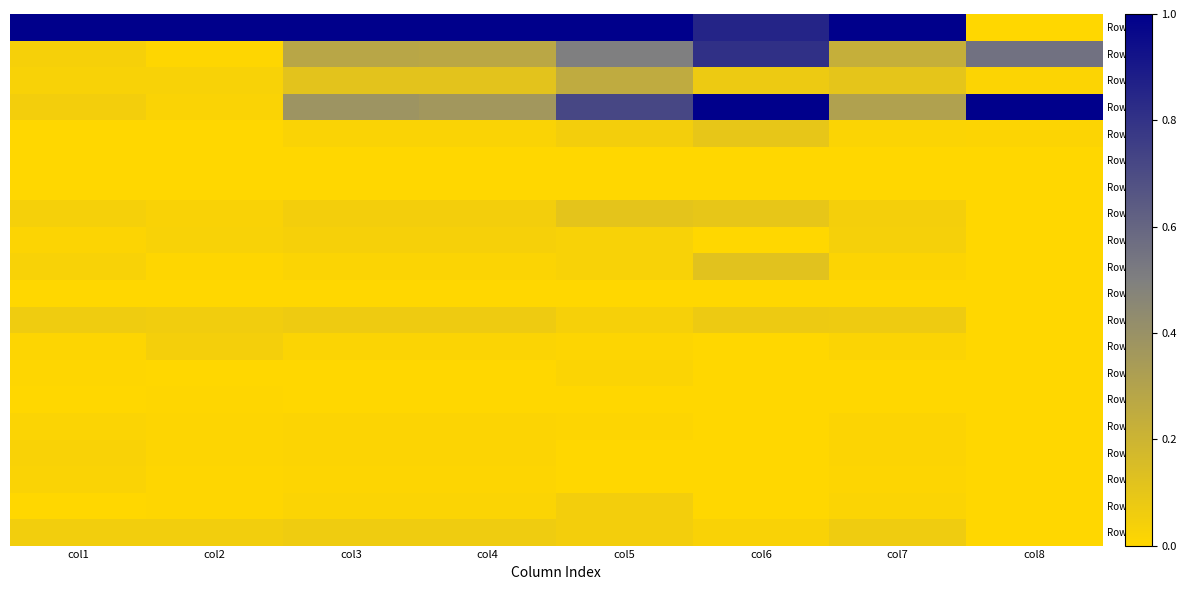

What is the total value across all series at col4?

2.1